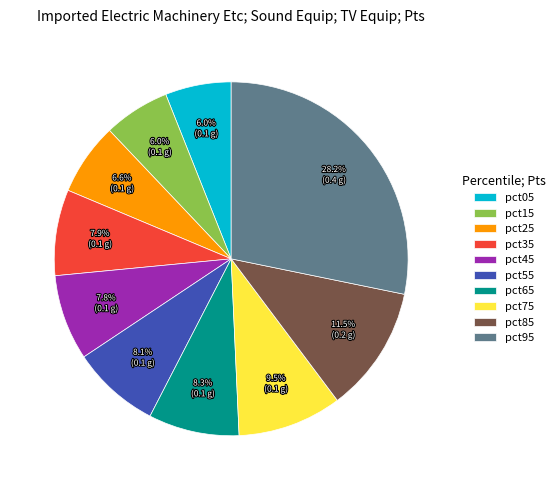

How many segments does this pie chart have?

10